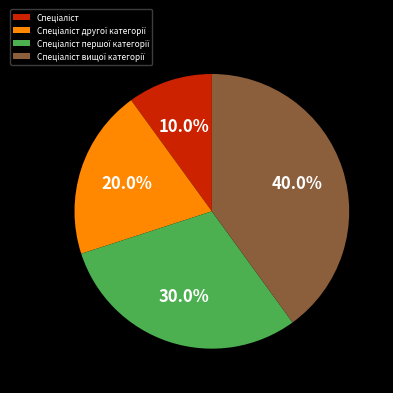

Is there any slice that represents more than half of the pie?

No